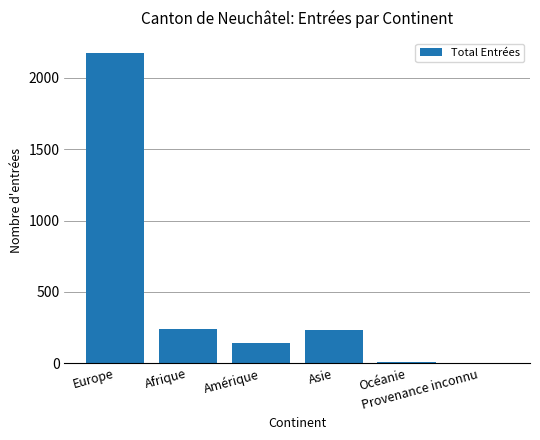

Count the number of data series in this chart.

1